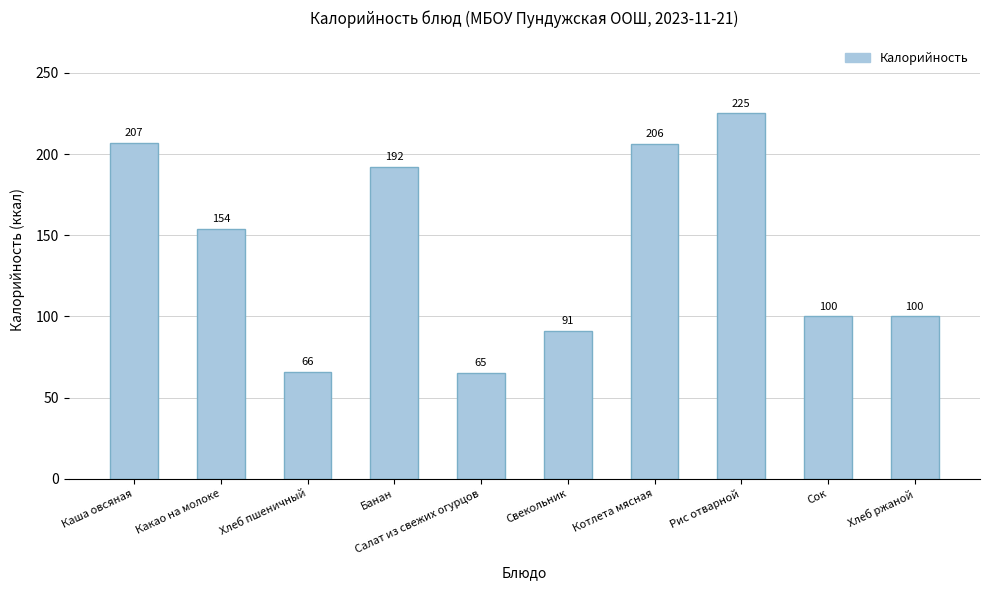

Between Котлета мясная and Хлеб ржаной, which is larger?

Котлета мясная